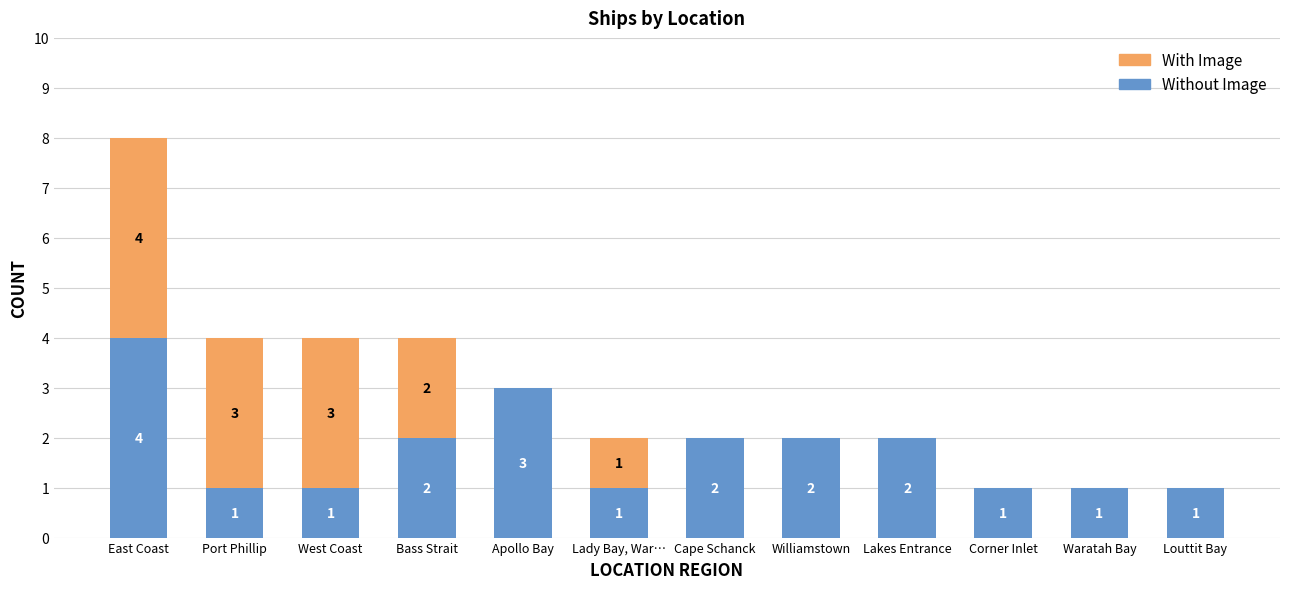

At which category is the sum across all series the highest?

East Coast